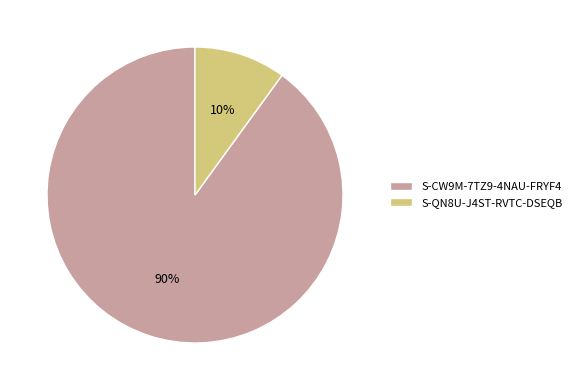

Which slice represents more than half of the pie?

S-CW9M-7TZ9-4NAU-FRYF4